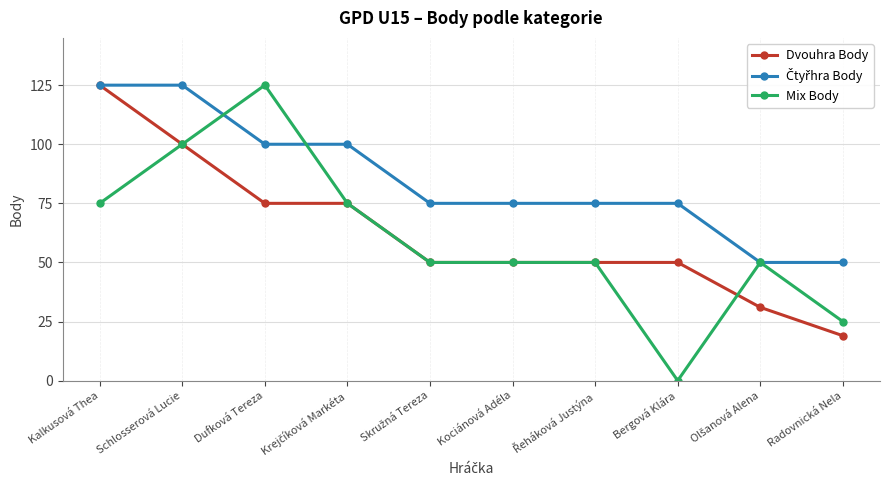

What is the total value across all series at Radovnická Nela?

94